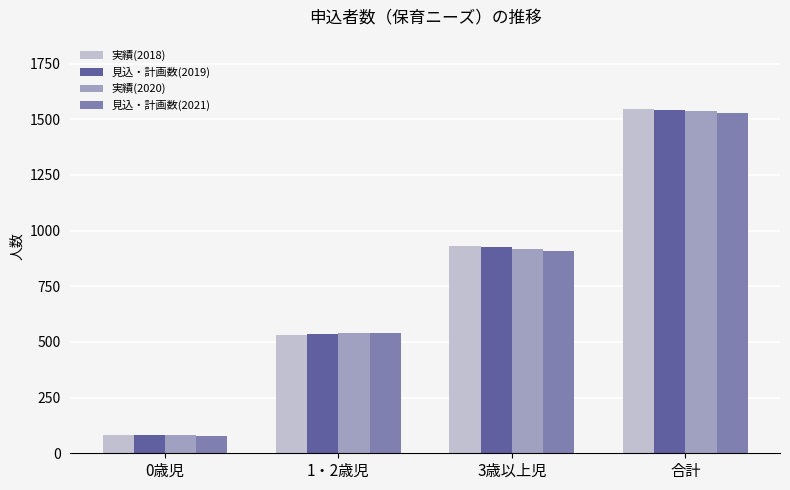

Reading left to right, list all the values displayed in this chart.

実績(2018): 0歳児=82	1・2歳児=533	3歳以上児=933	合計=1548
見込・計画数(2019): 0歳児=81	1・2歳児=536	3歳以上児=925	合計=1542
実績(2020): 0歳児=80	1・2歳児=538	3歳以上児=917	合計=1535
見込・計画数(2021): 0歳児=79	1・2歳児=540	3歳以上児=909	合計=1528